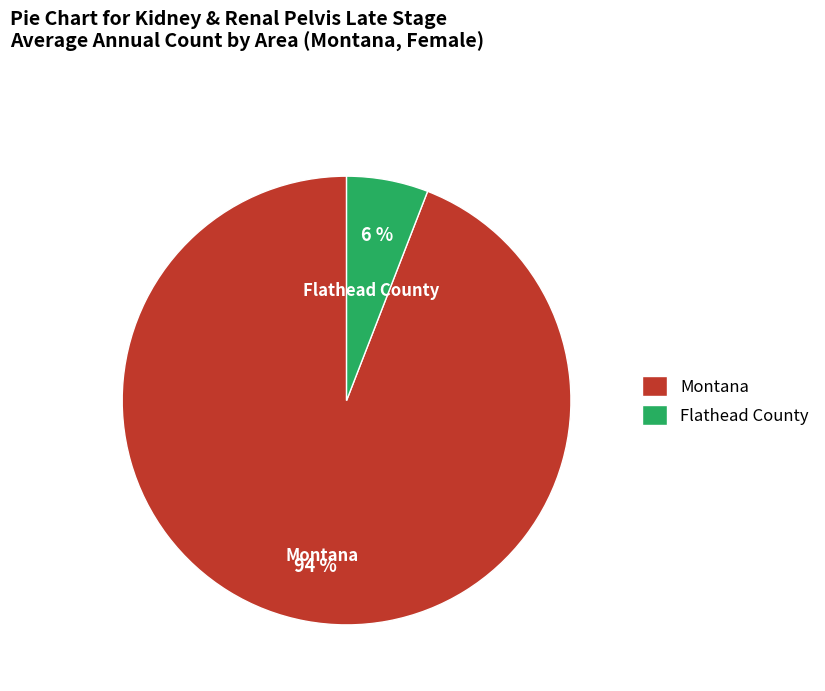

What percentage is the Montana slice, to the nearest percent?

94%